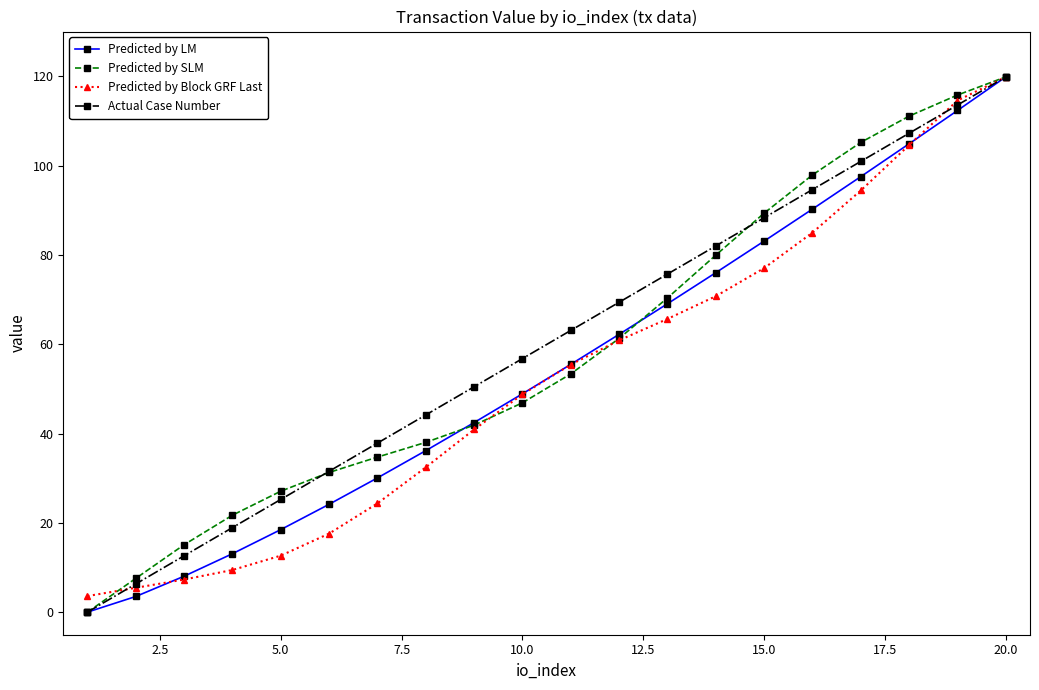

List the series in order of their overall mean, lowest first.

Predicted by Block GRF Last, Predicted by LM, Predicted by SLM, Actual Case Number